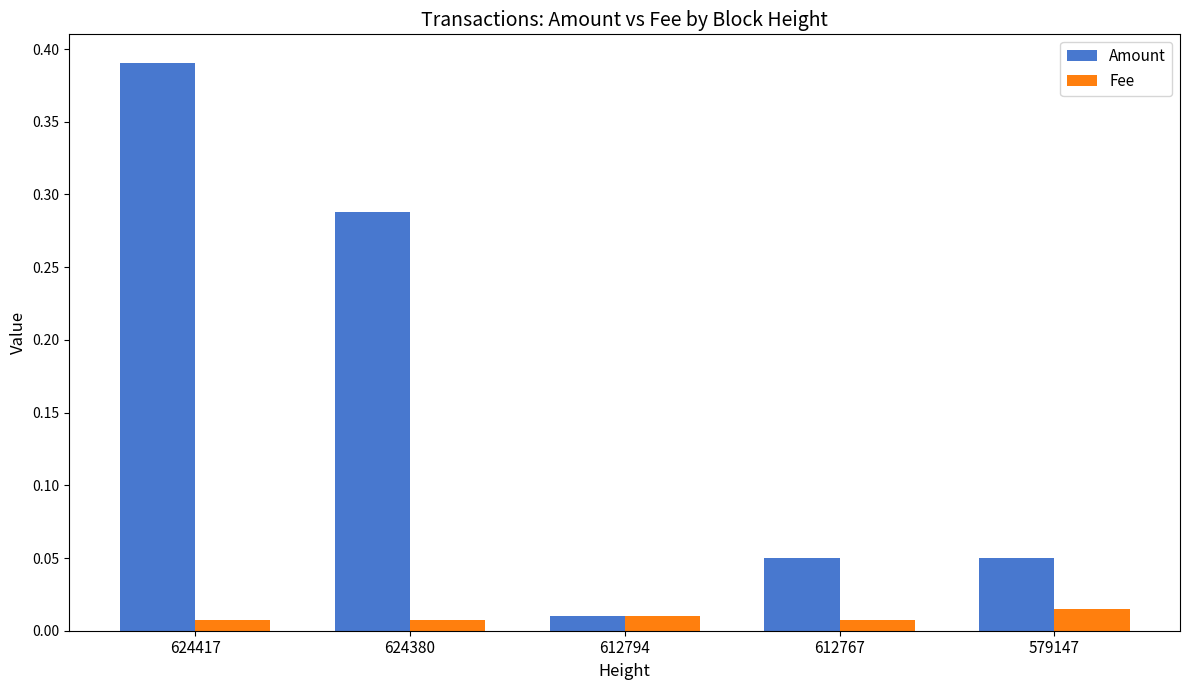

At which category is the sum across all series the highest?

624417